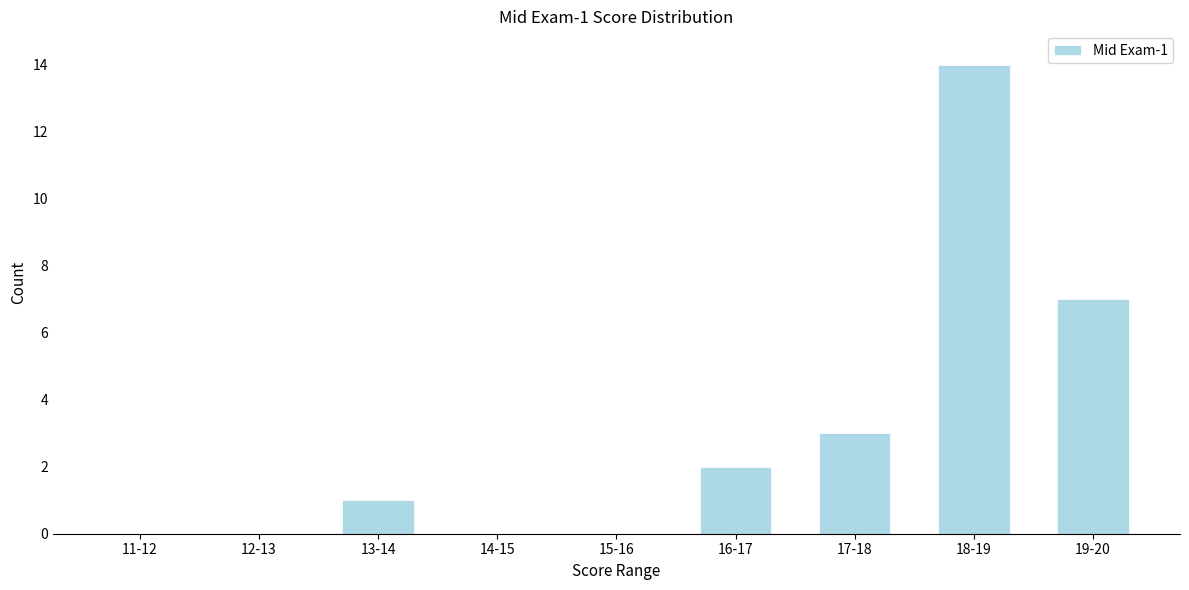

Reading left to right, what are all the values shown in this chart?

11-12=0	12-13=0	13-14=1	14-15=0	15-16=0	16-17=2	17-18=3	18-19=14	19-20=7